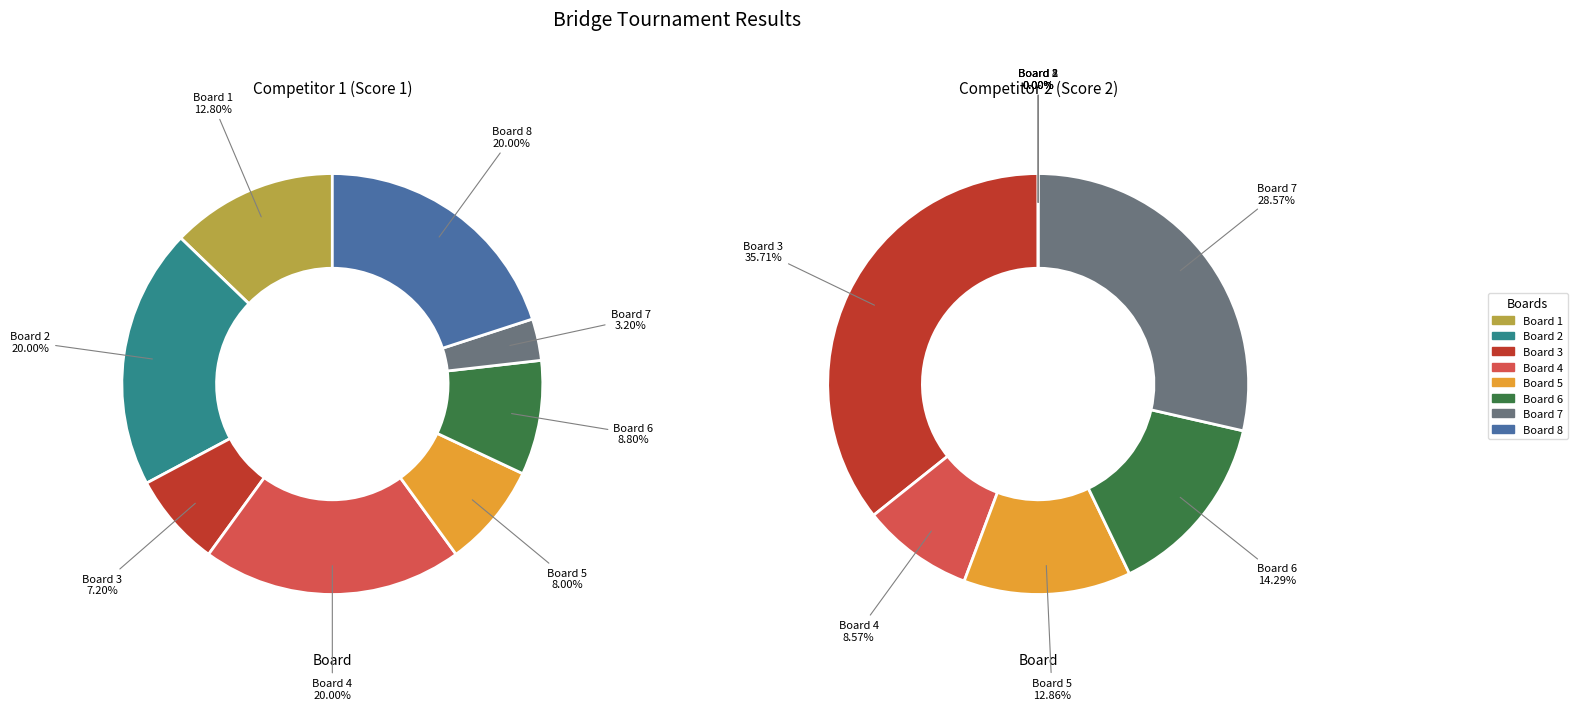

Rank the series by their average value, from highest to lowest.

Score 1, Score 2